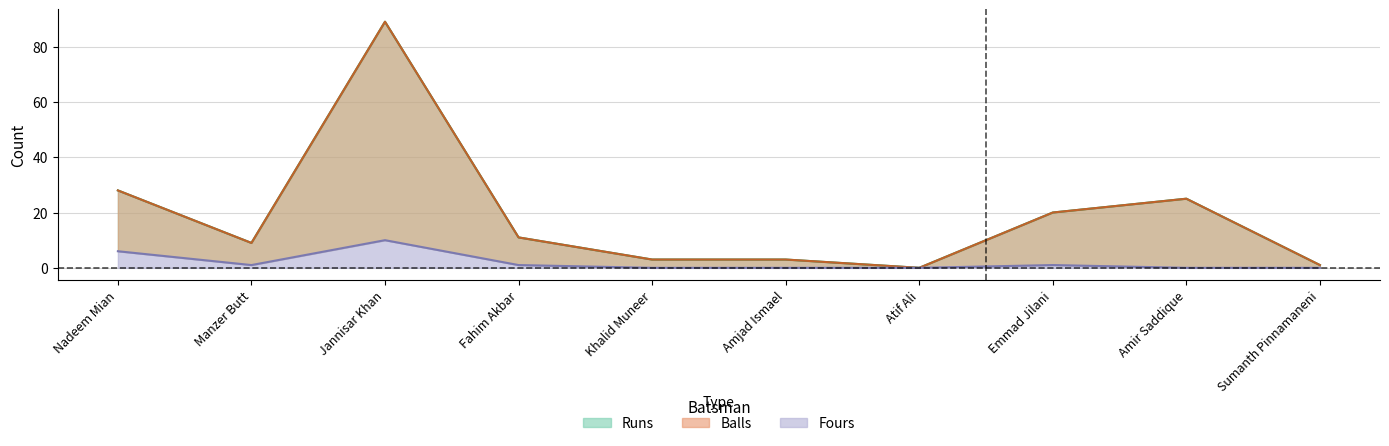

At which category is the sum across all series the highest?

Jannisar Khan